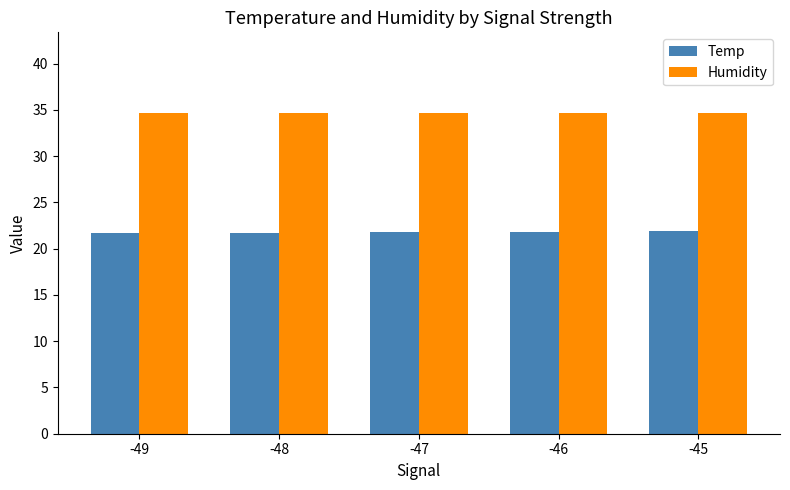

Which series has the largest total across all categories?

Humidity